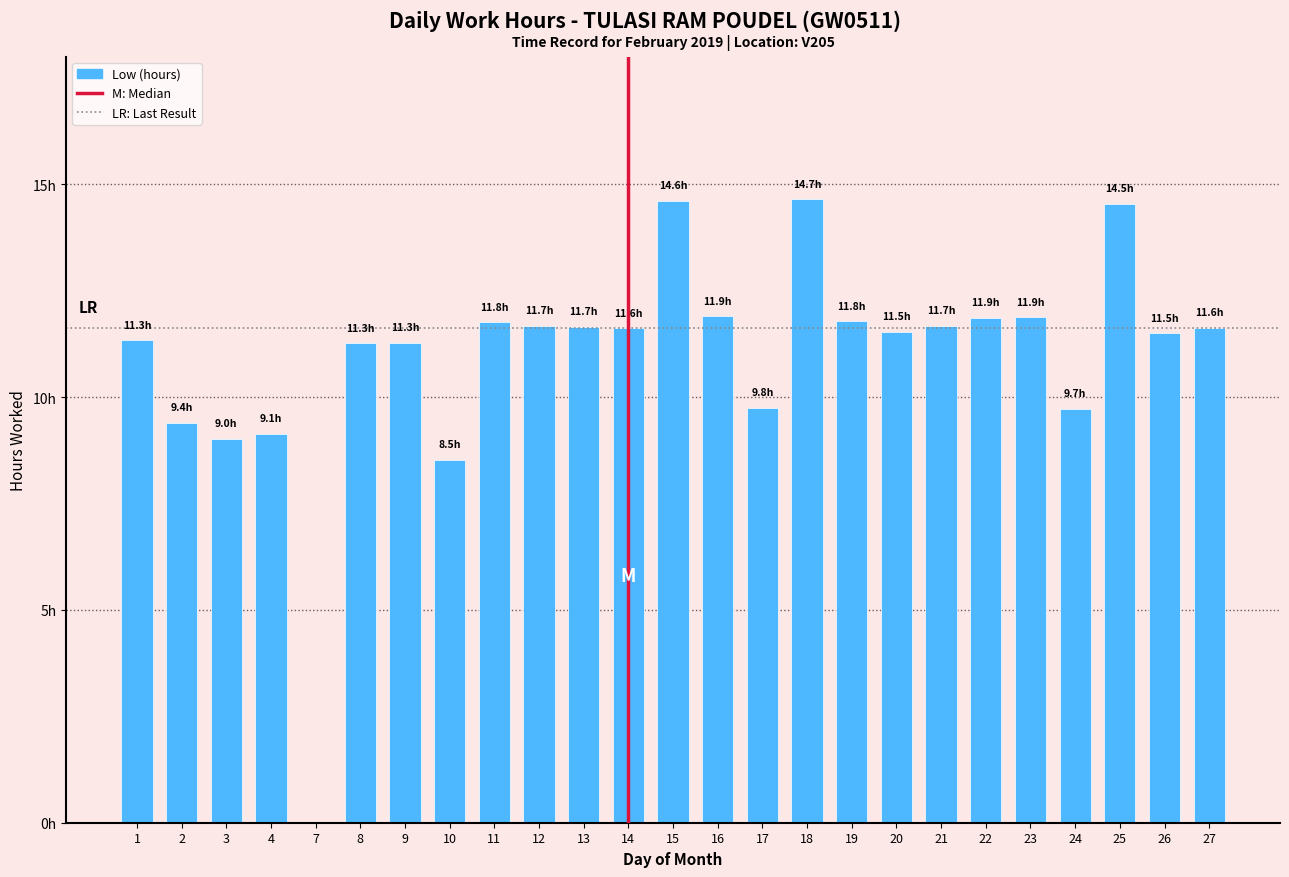

The value at 8 is 18.6. True or false?

False